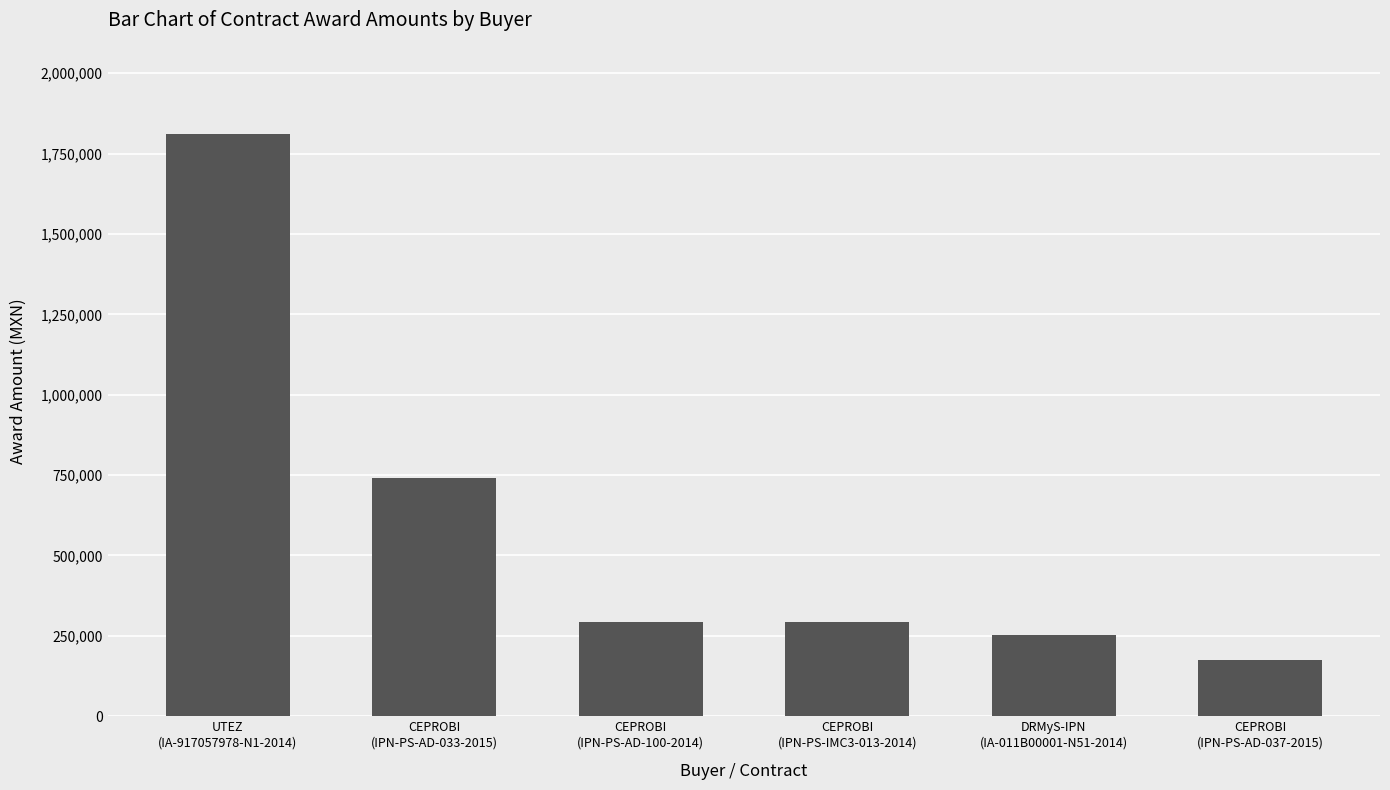

How many bars are there in total?

6